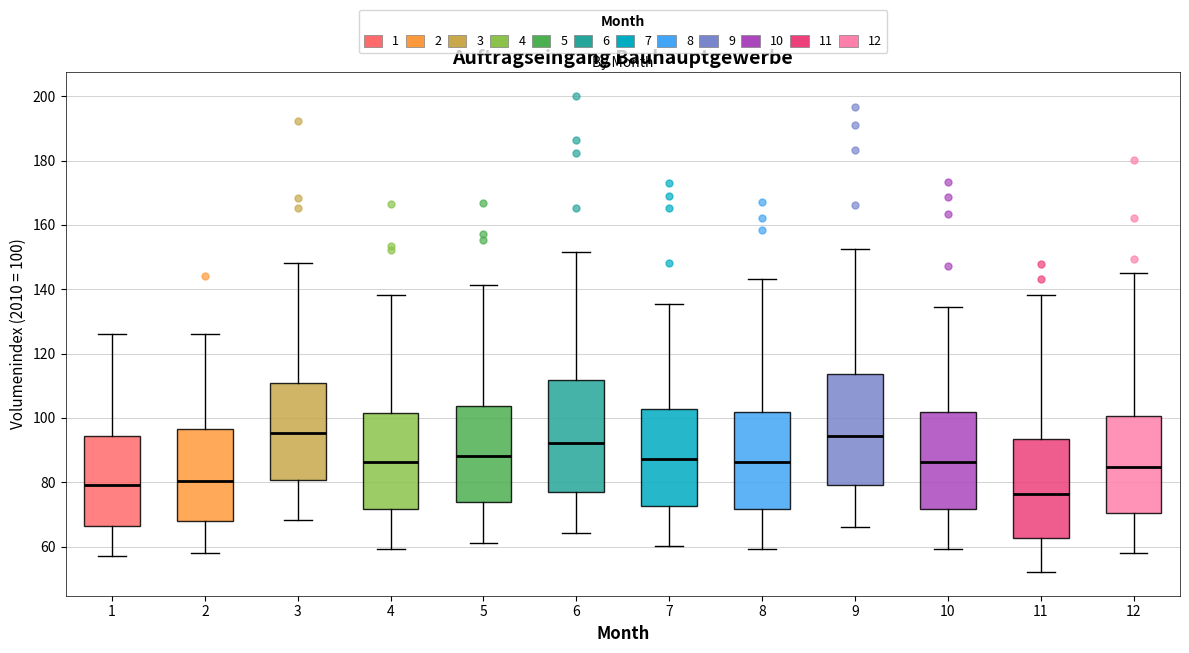

Which box has the lowest median line?

11